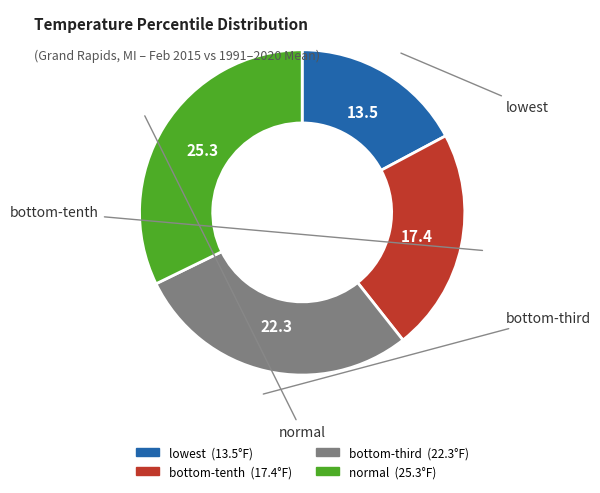

Is there a majority slice in this chart?

No